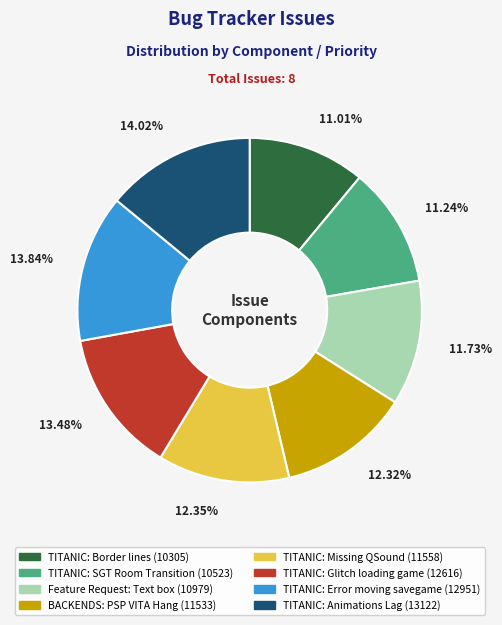

Count the number of slices in the pie.

8